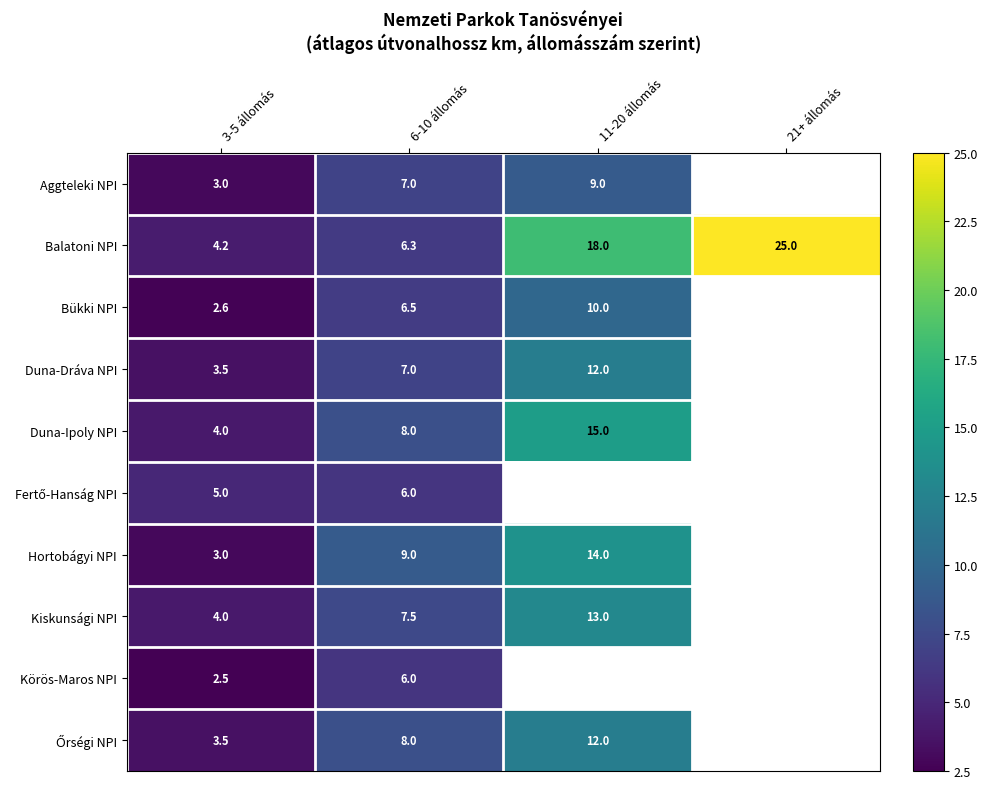

What is the spread (max minus min) of values at 3-5 állomás?

2.5